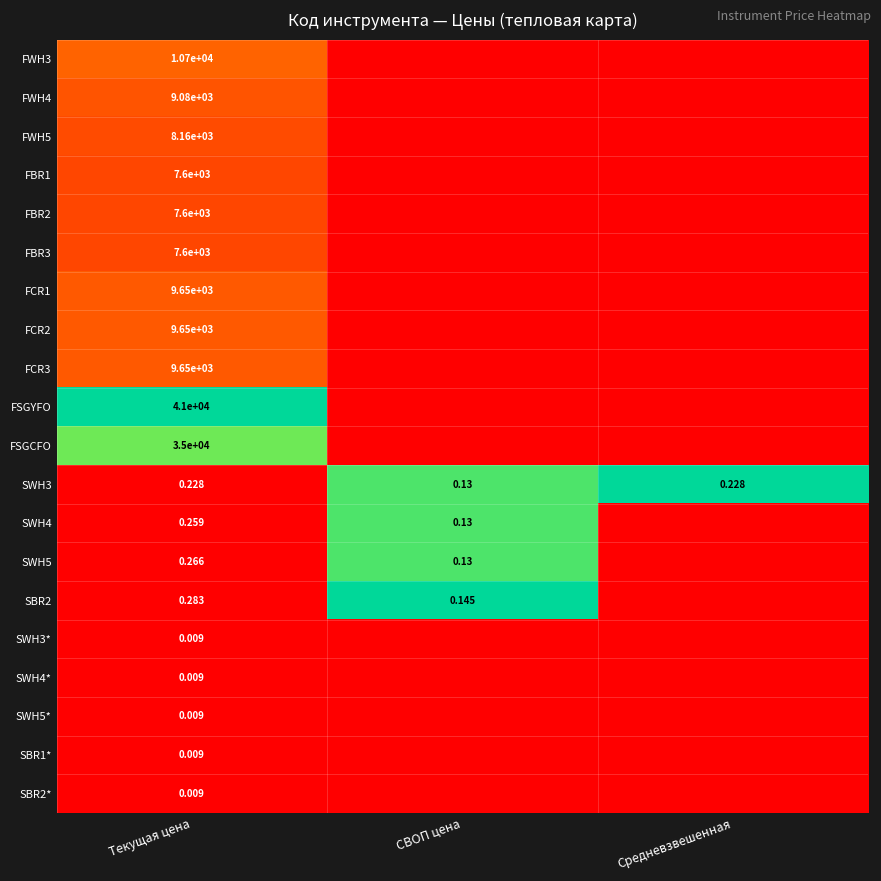

The FWH3 series shows 0.1 at Текущая цена. True or false?

False